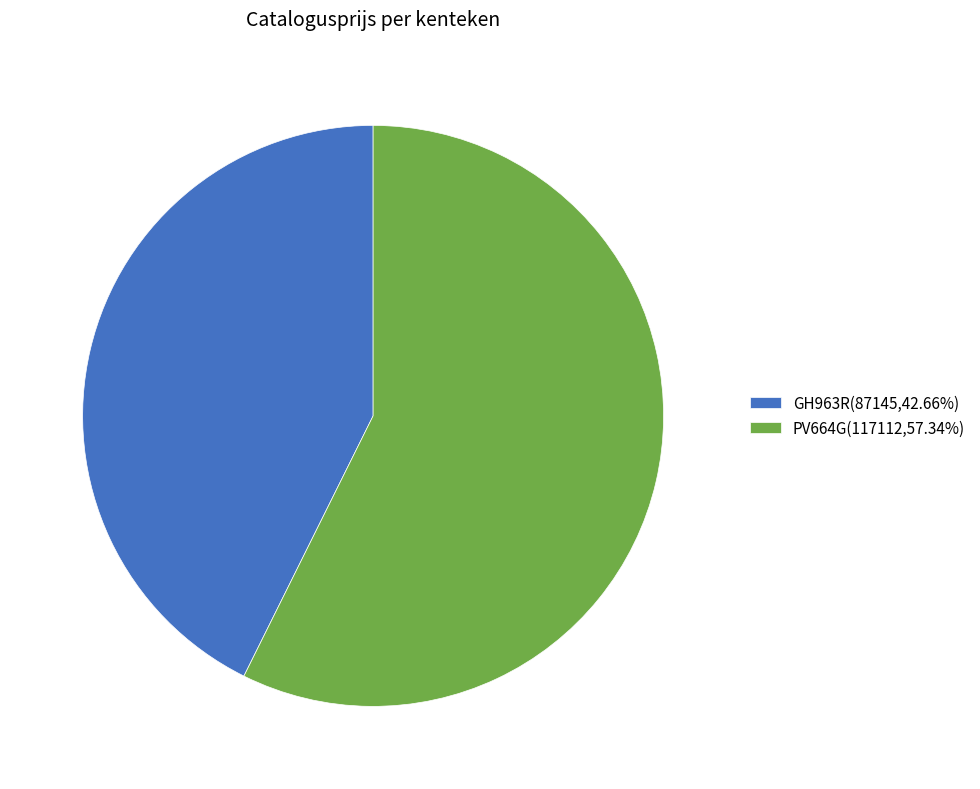

Which slice is the largest?

PV664G